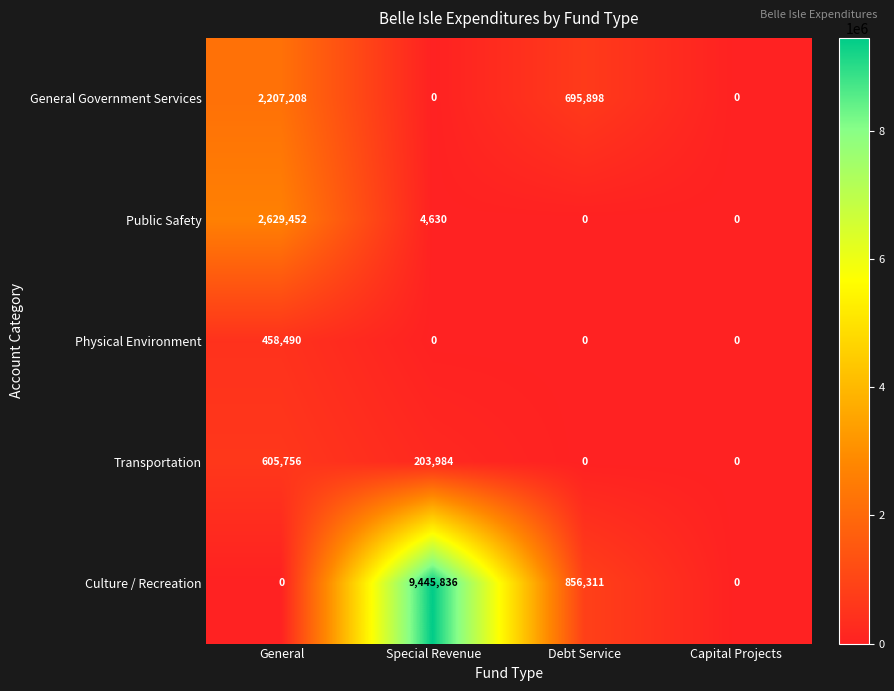

Which series has the largest total across all categories?

Culture / Recreation